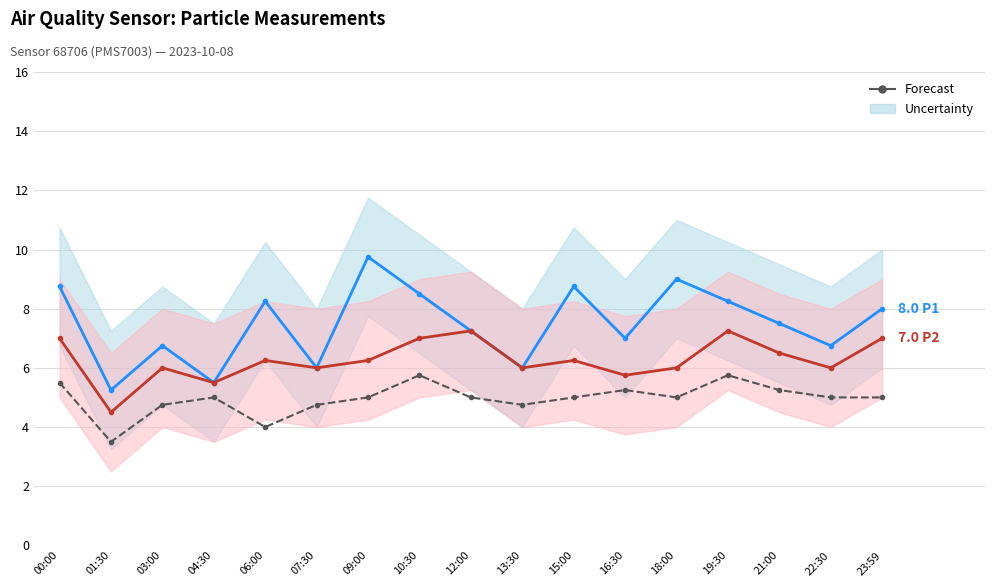

What is the sum of the P0 values at 03:00 and 13:30?

9.5